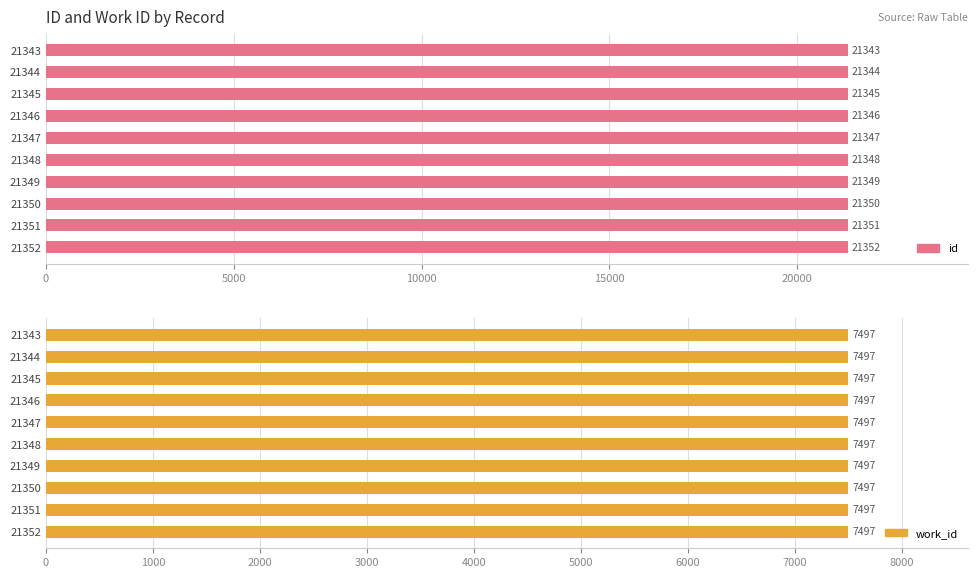

Which series has the largest range (max minus min)?

id